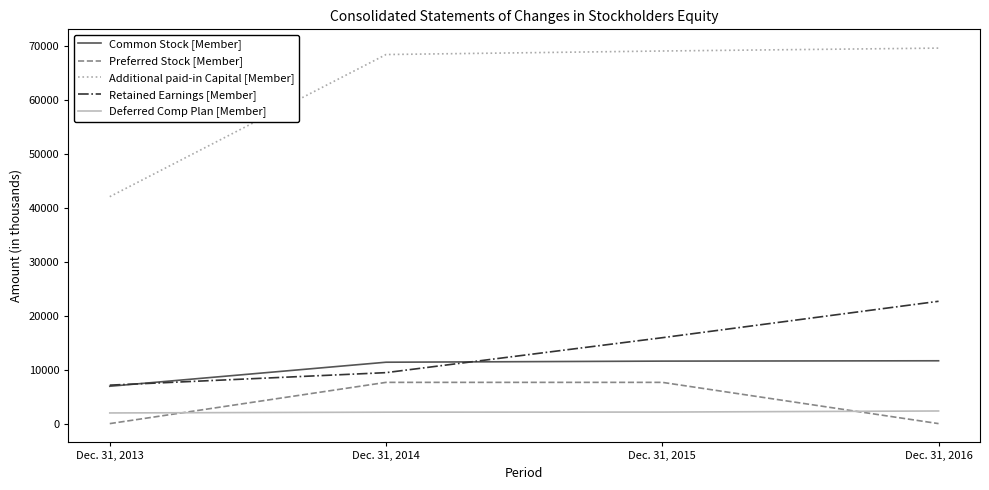

True or false: Preferred Stock [Member] and Retained Earnings [Member] intersect in this chart.

False